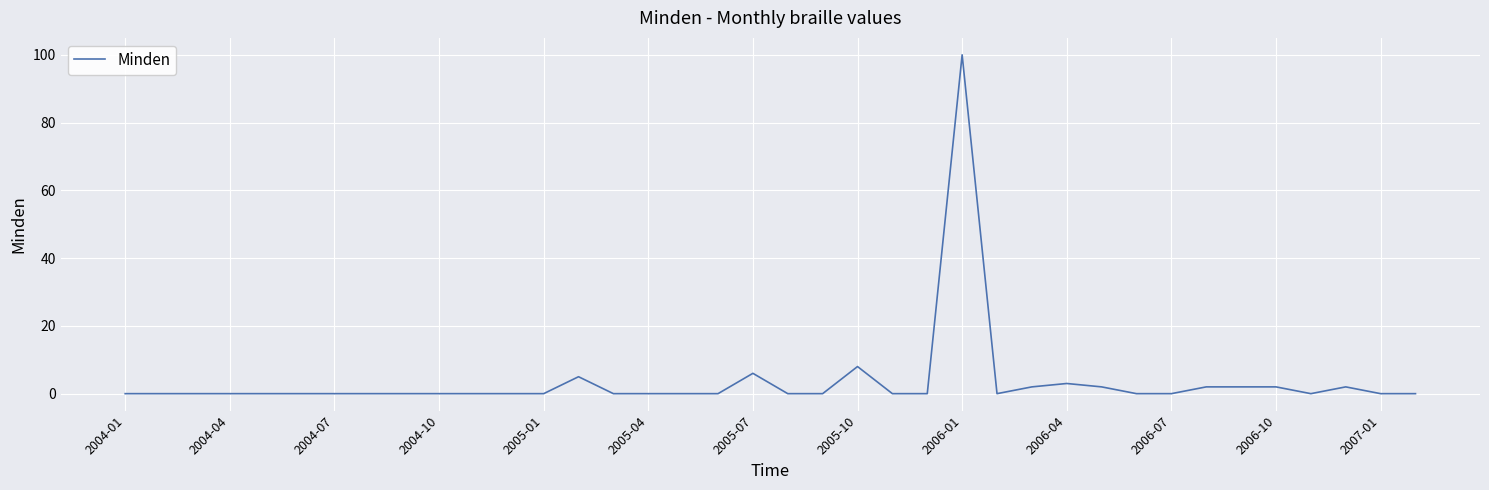

What is the difference between the maximum and minimum values?

100